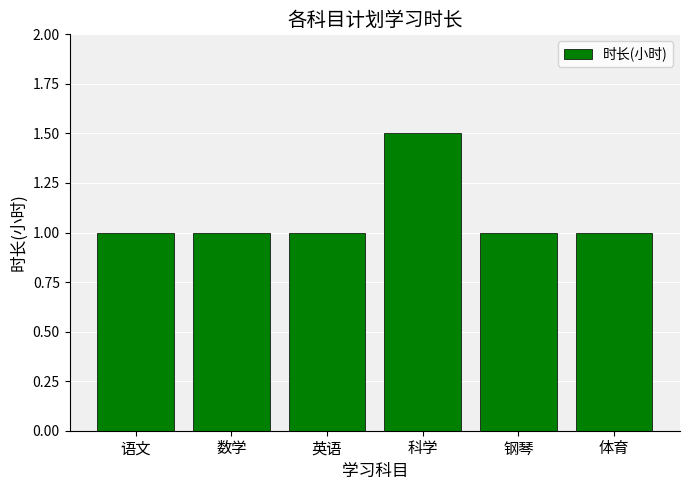

What is the ratio of the value at 数学 to the value at 语文?

1.0